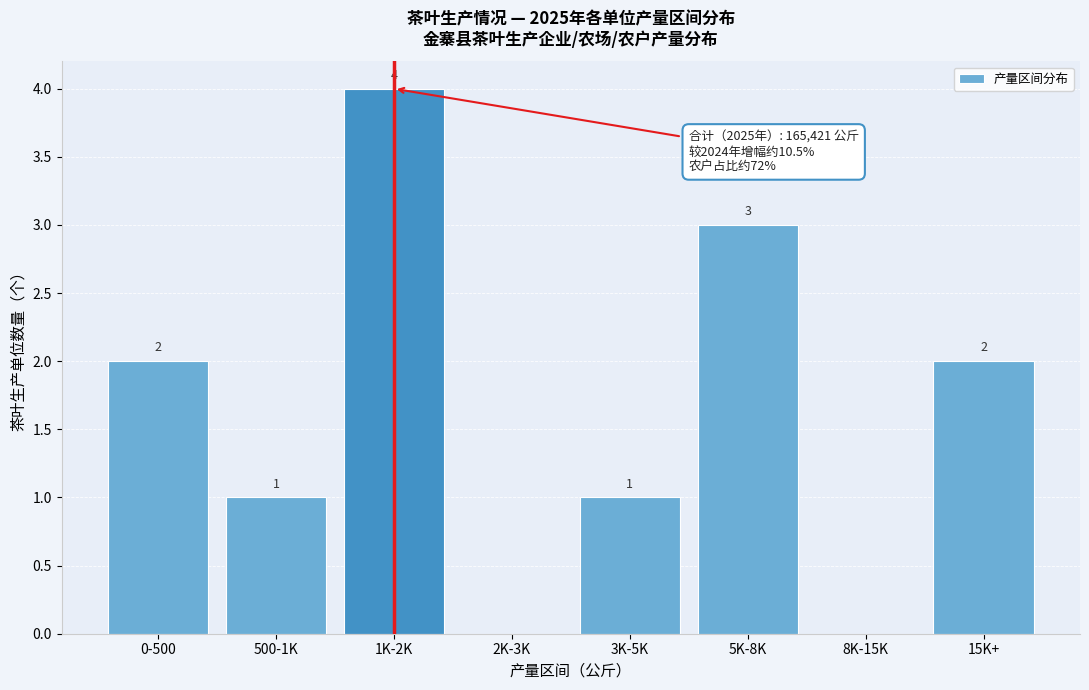

Reading left to right, list all the values displayed in this chart.

0-500=2	500-1K=1	1K-2K=4	2K-3K=0	3K-5K=1	5K-8K=3	8K-15K=0	15K+=2